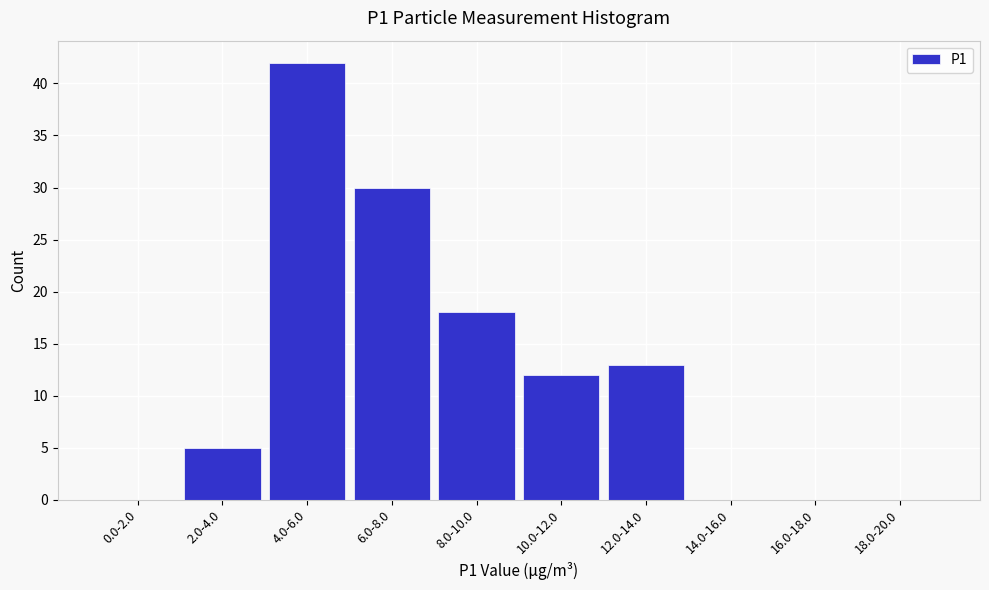

Reading left to right, list all the values displayed in this chart.

0.0-2.0=0	2.0-4.0=5	4.0-6.0=42	6.0-8.0=30	8.0-10.0=18	10.0-12.0=12	12.0-14.0=13	14.0-16.0=0	16.0-18.0=0	18.0-20.0=0